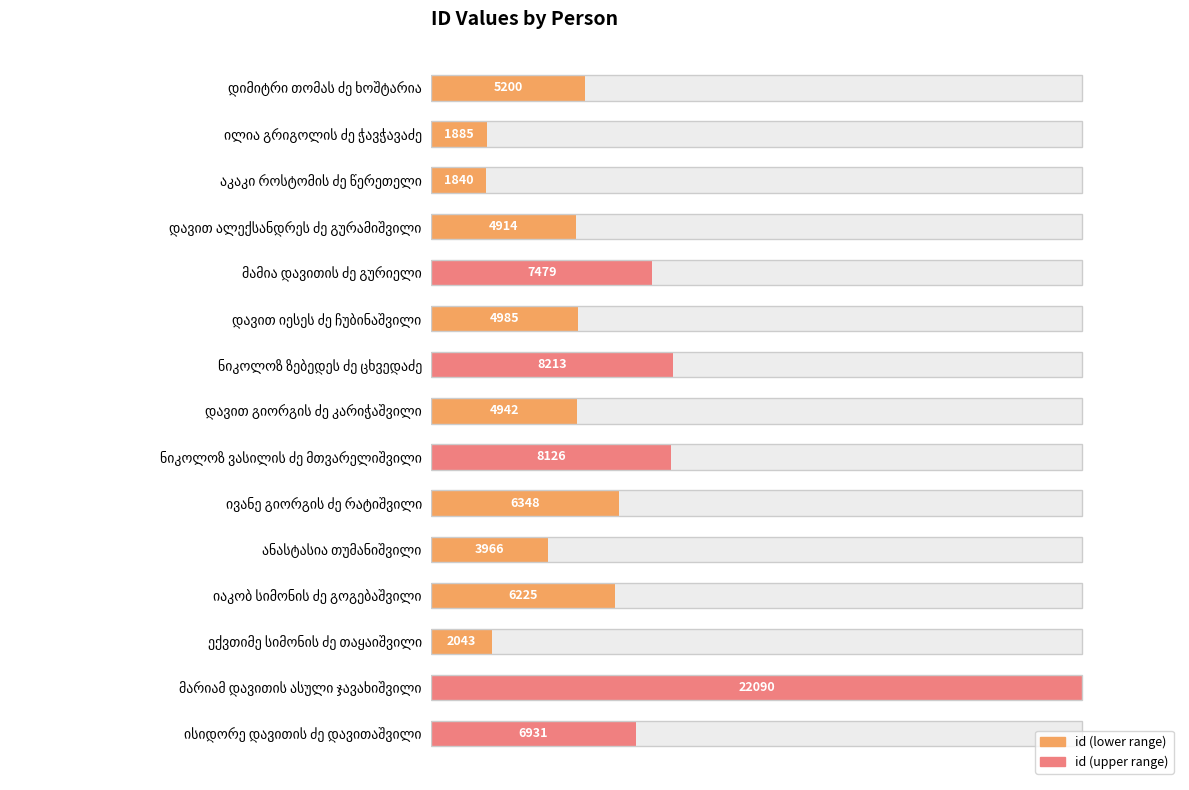

Are the bars horizontal?

Yes